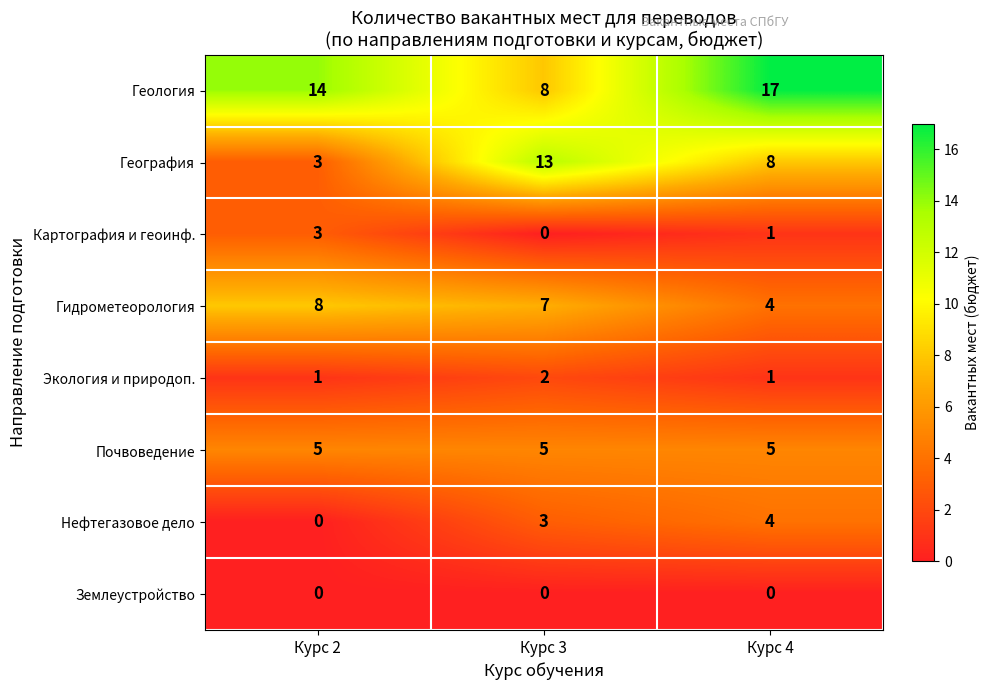

At which category is the sum across all series the highest?

Курс 4